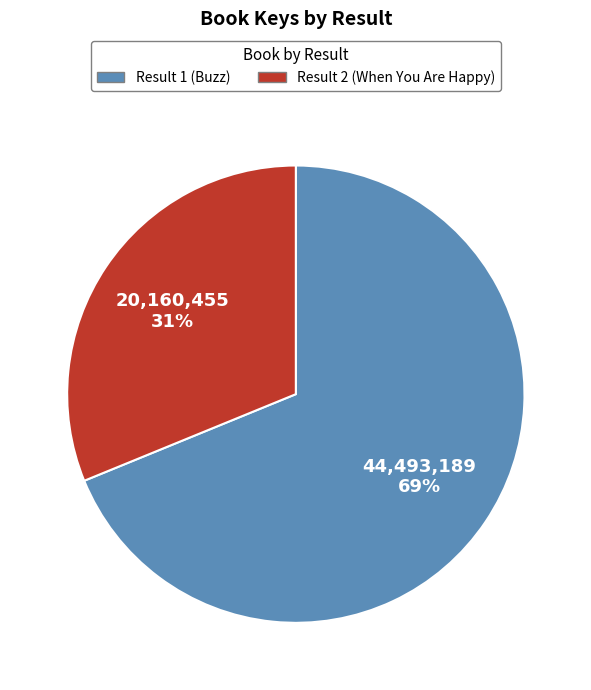

Between Result 1 (Buzz) and Result 2 (When You Are Happy), which is larger?

Result 1 (Buzz)